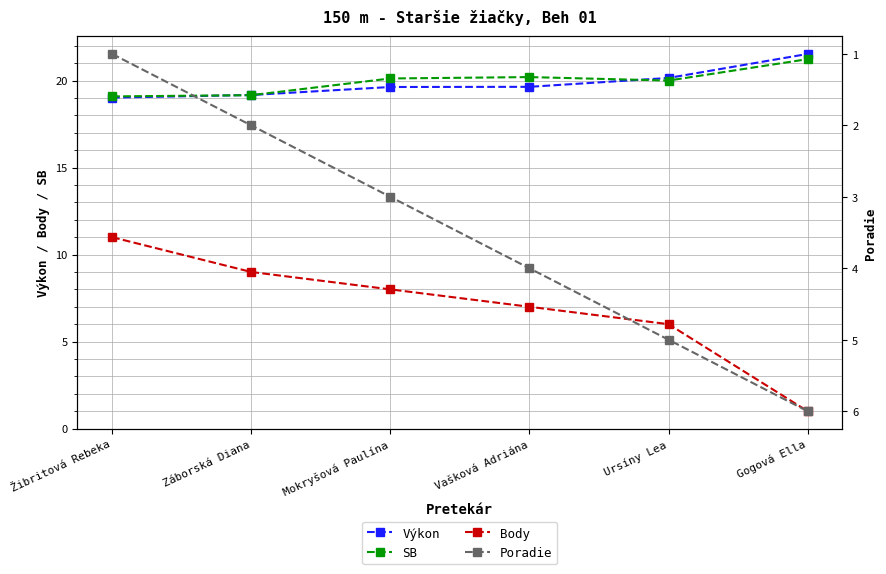

At how many categories does at least one series exceed 3?

6